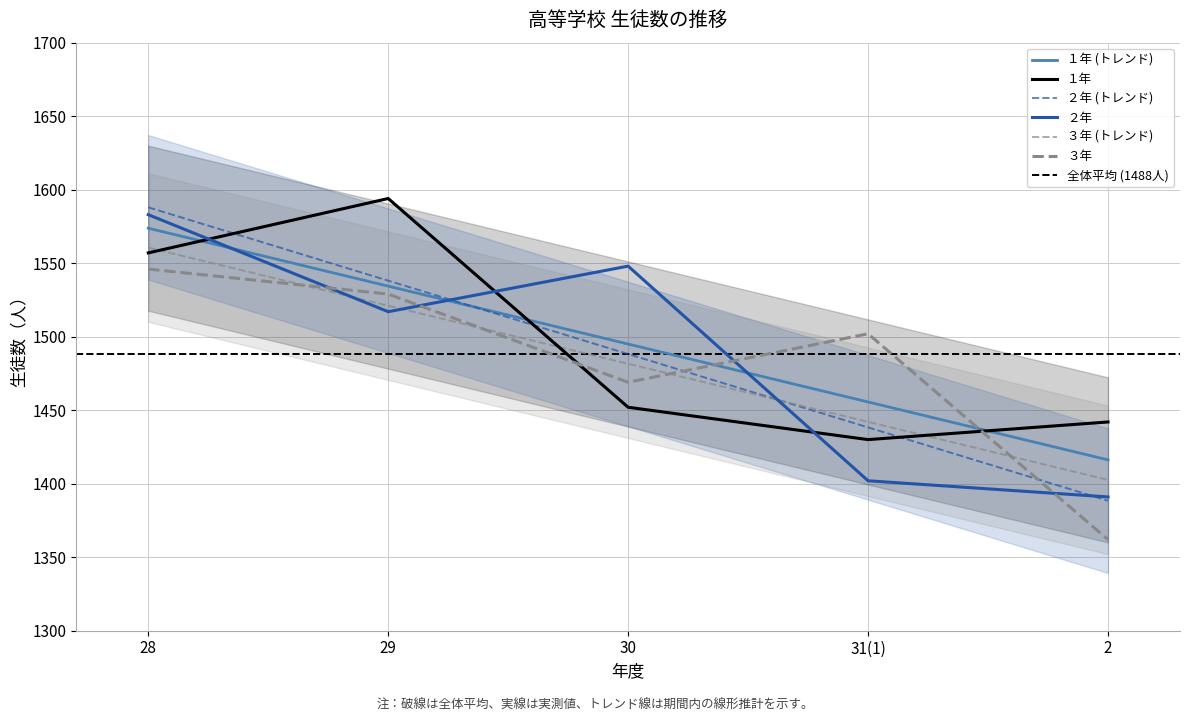

At which category is the sum across all series the highest?

28